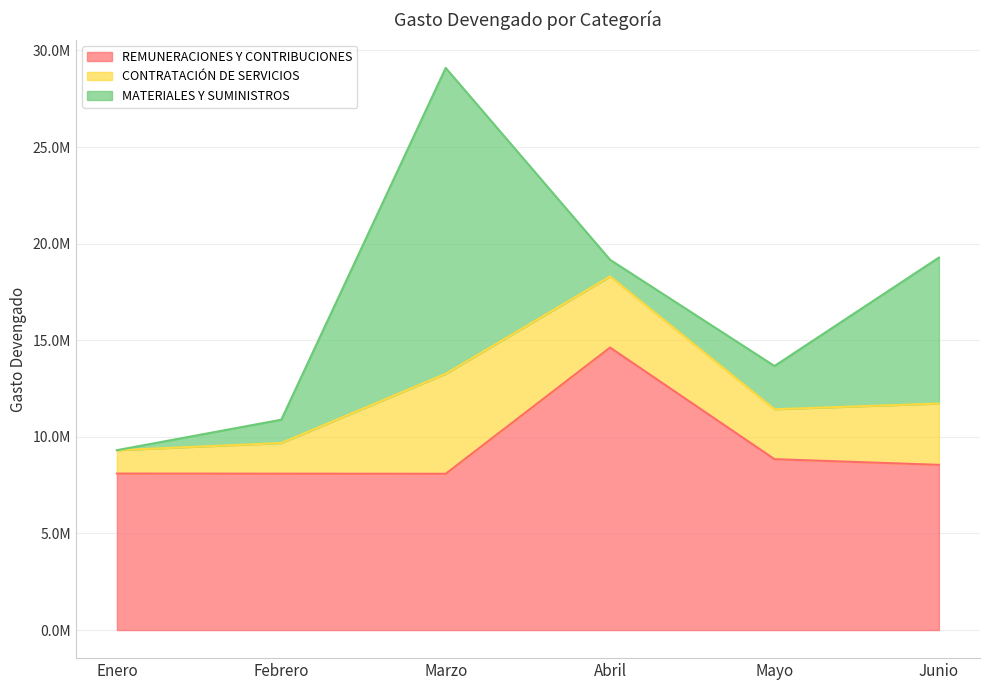

What are all the series names shown in the legend?

REMUNERACIONES Y CONTRIBUCIONES, CONTRATACIÓN DE SERVICIOS, MATERIALES Y SUMINISTROS